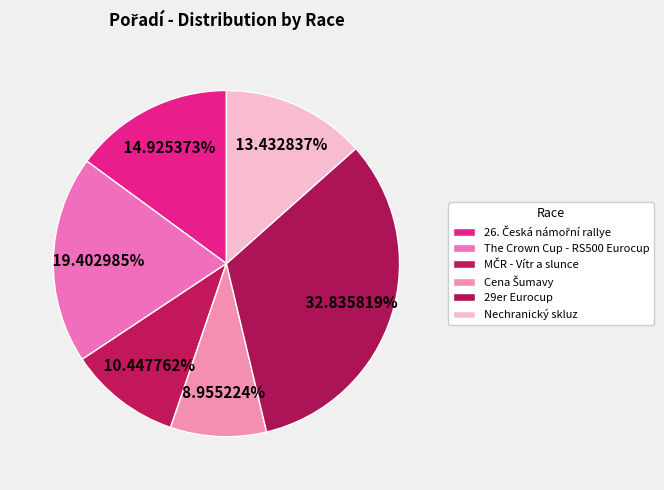

To the nearest percent, what is the average slice percentage?

17%